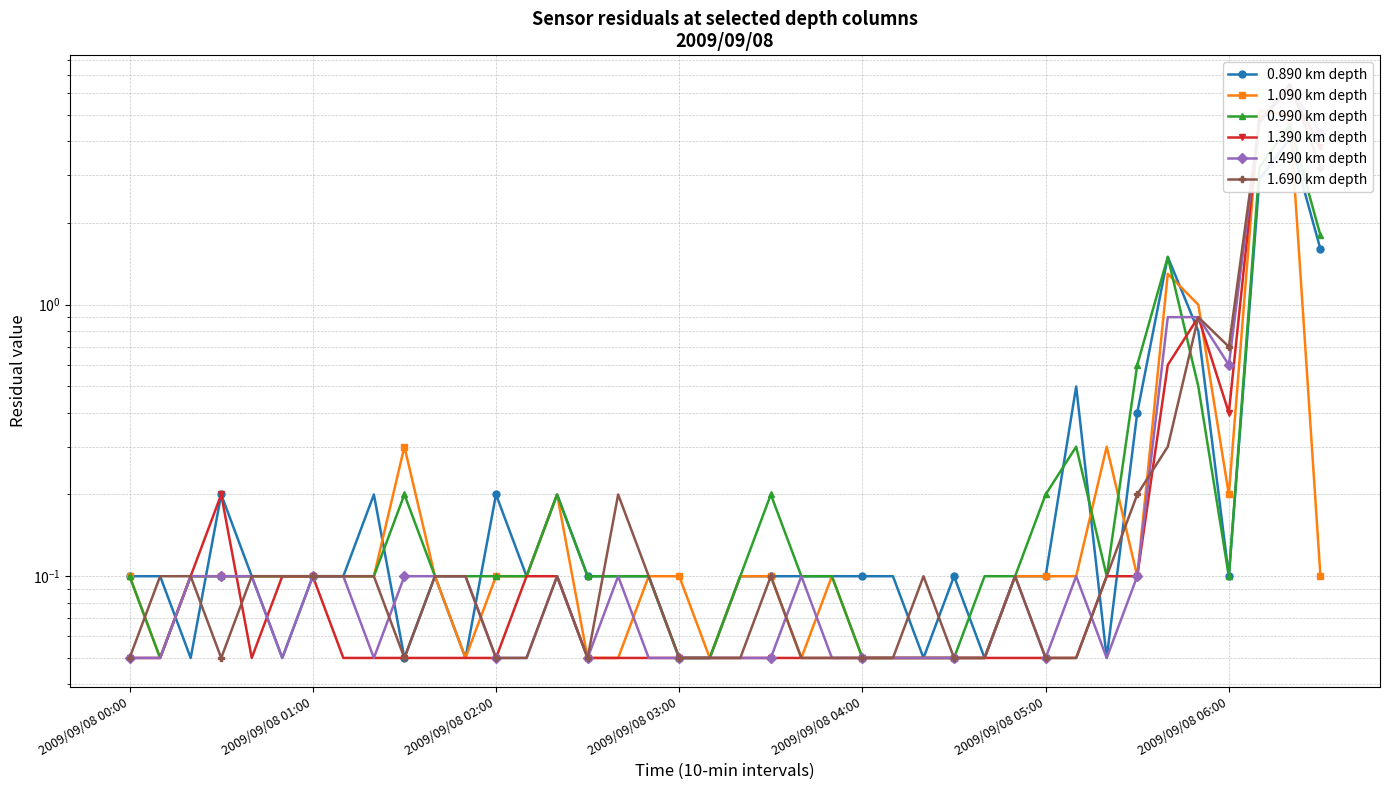

What is the difference between the highest and lowest values at 25?

0.1